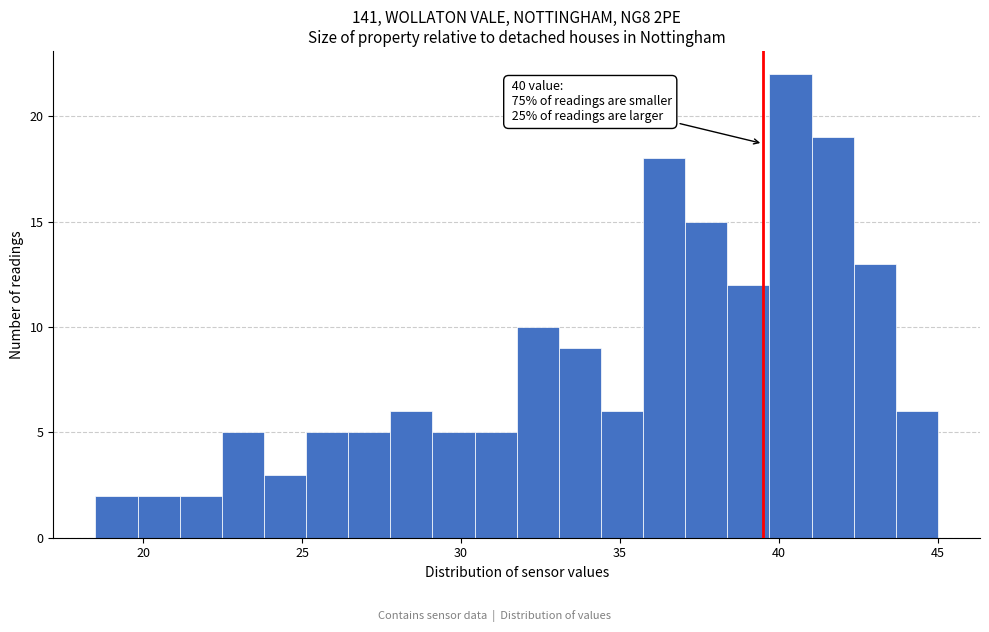

Read against the x-axis, roughly where is the centre of the tallest bar?

40.5